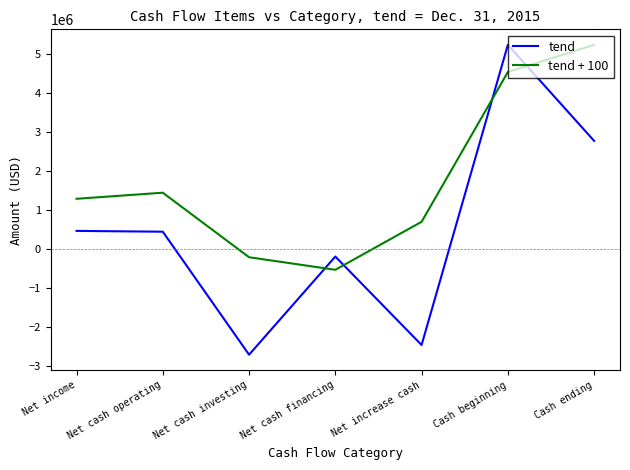

What is the difference between the tend + 100 values at Net cash investing and Cash beginning?

4740384